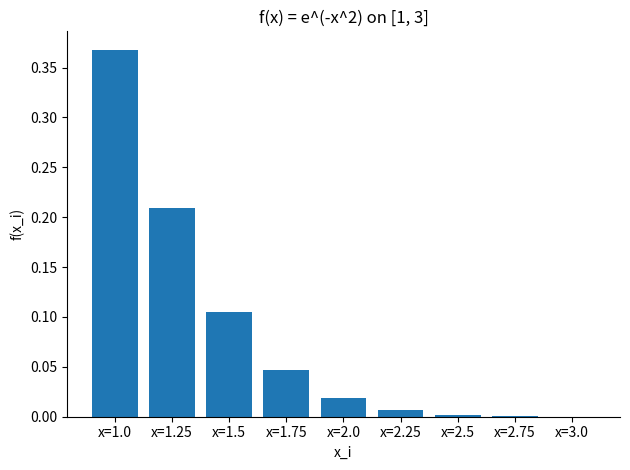

Which category has the highest value across all series?

x=1.0